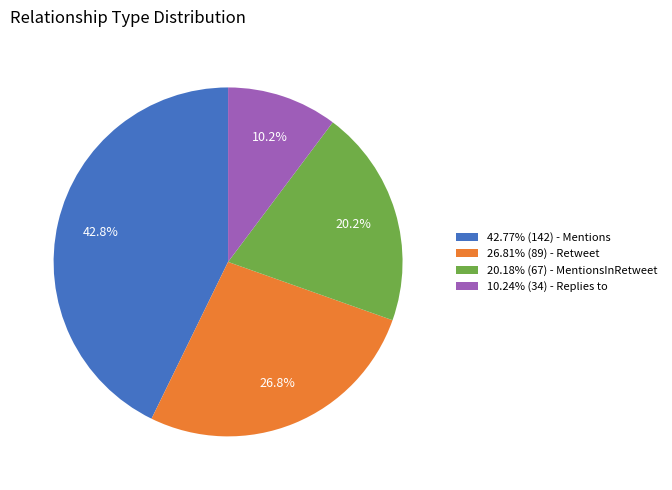

What is the ratio of the value at 26.81% (89) - Retweet to the value at 10.24% (34) - Replies to?

2.6